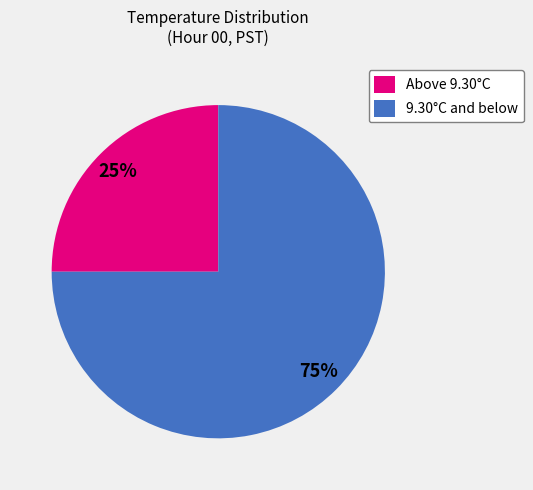

How many slices are in this pie chart?

2